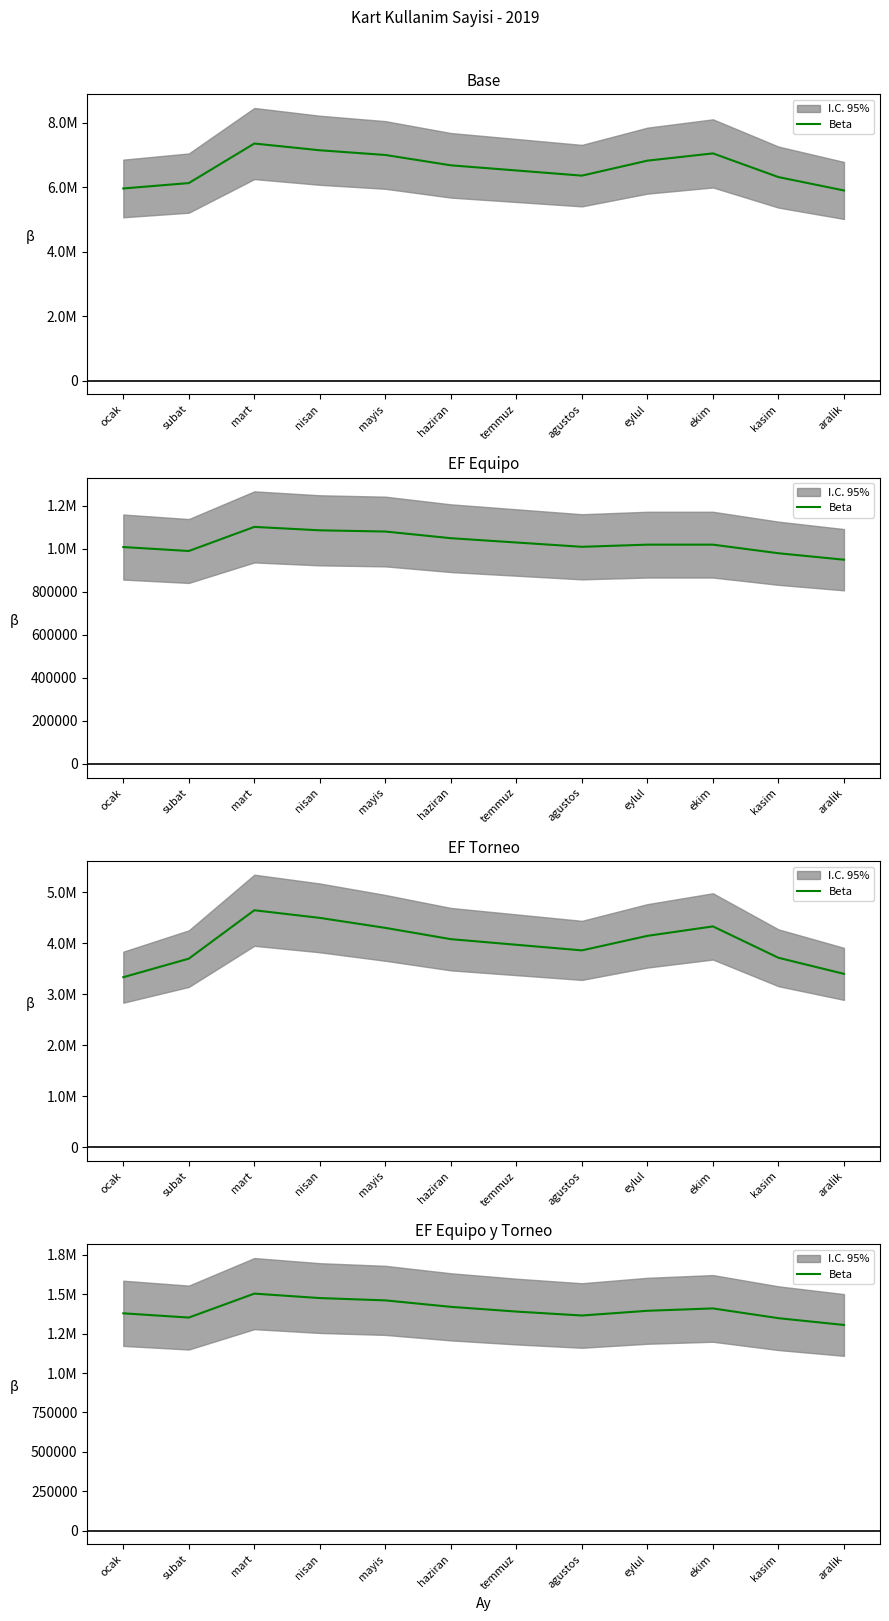

Rank the categories by value from highest to lowest.

mart, nisan, mayis, haziran, ekim, eylul, temmuz, ocak, agustos, subat, kasim, aralik